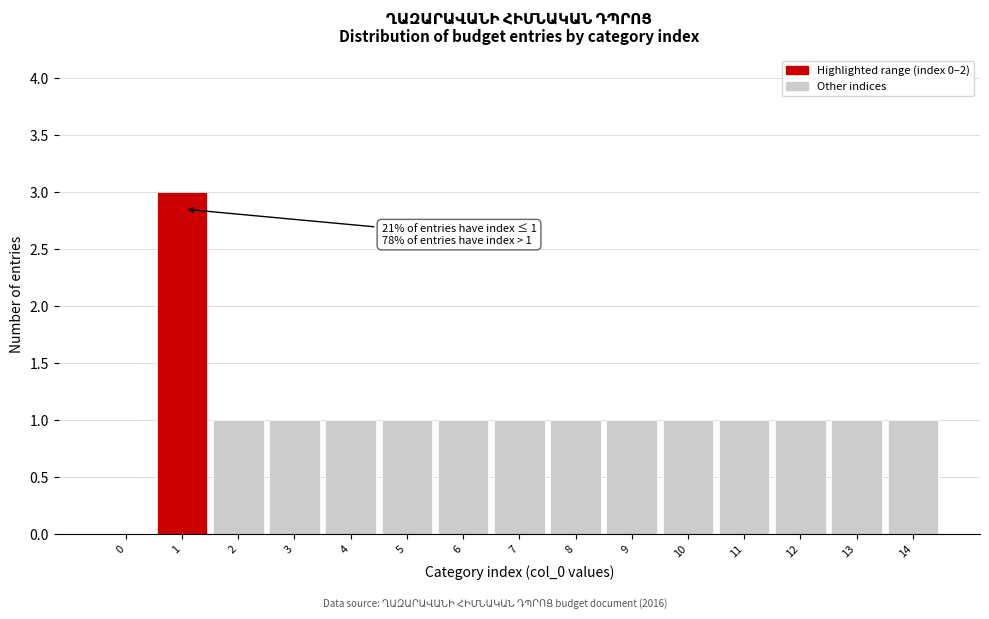

Reading left to right, extract all data points from this chart.

0=0	1=3	2=1	3=1	4=1	5=1	6=1	7=1	8=1	9=1	10=1	11=1	12=1	13=1	14=1